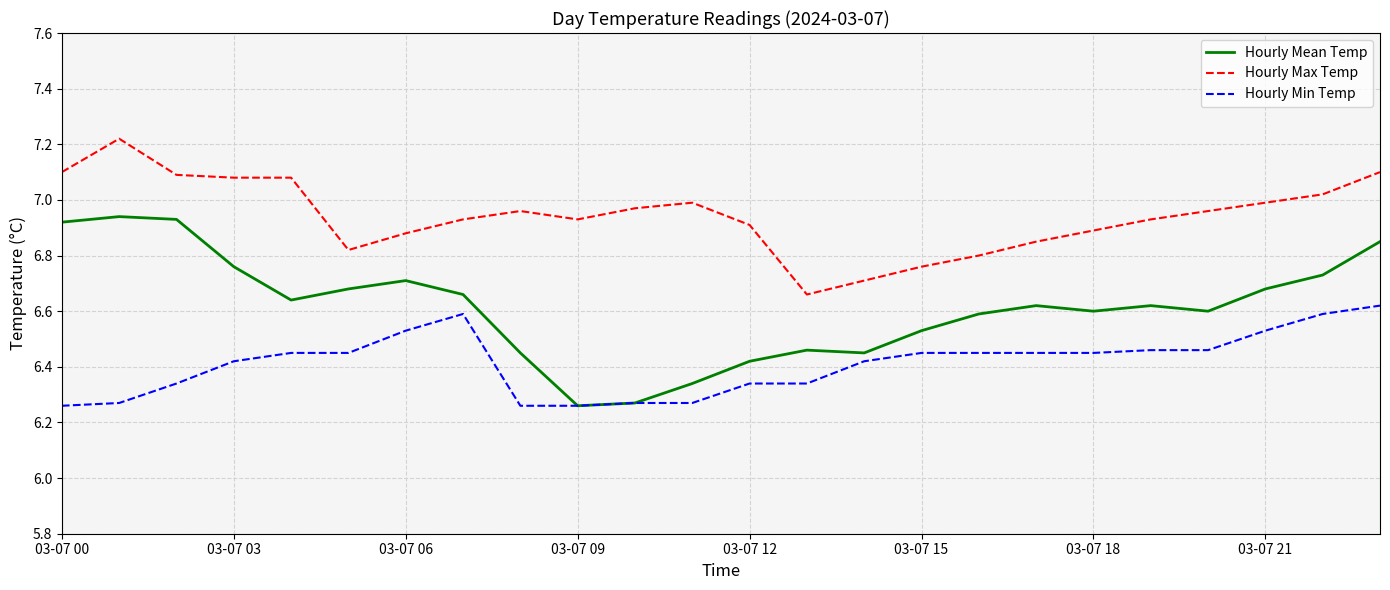

List the series in order of their overall mean, lowest first.

Hourly Min Temp, Hourly Mean Temp, Hourly Max Temp